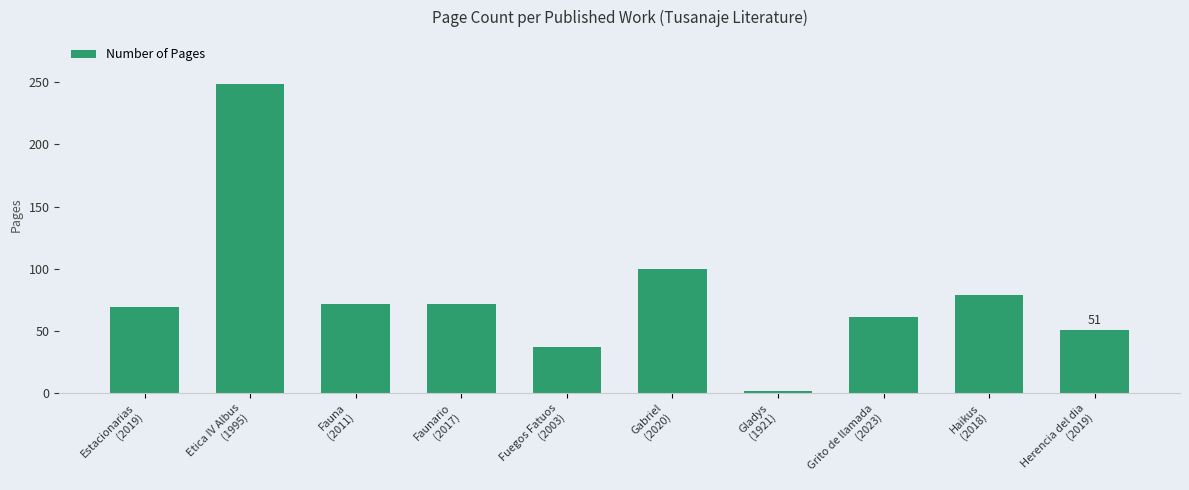

What is the sum of all values?

792